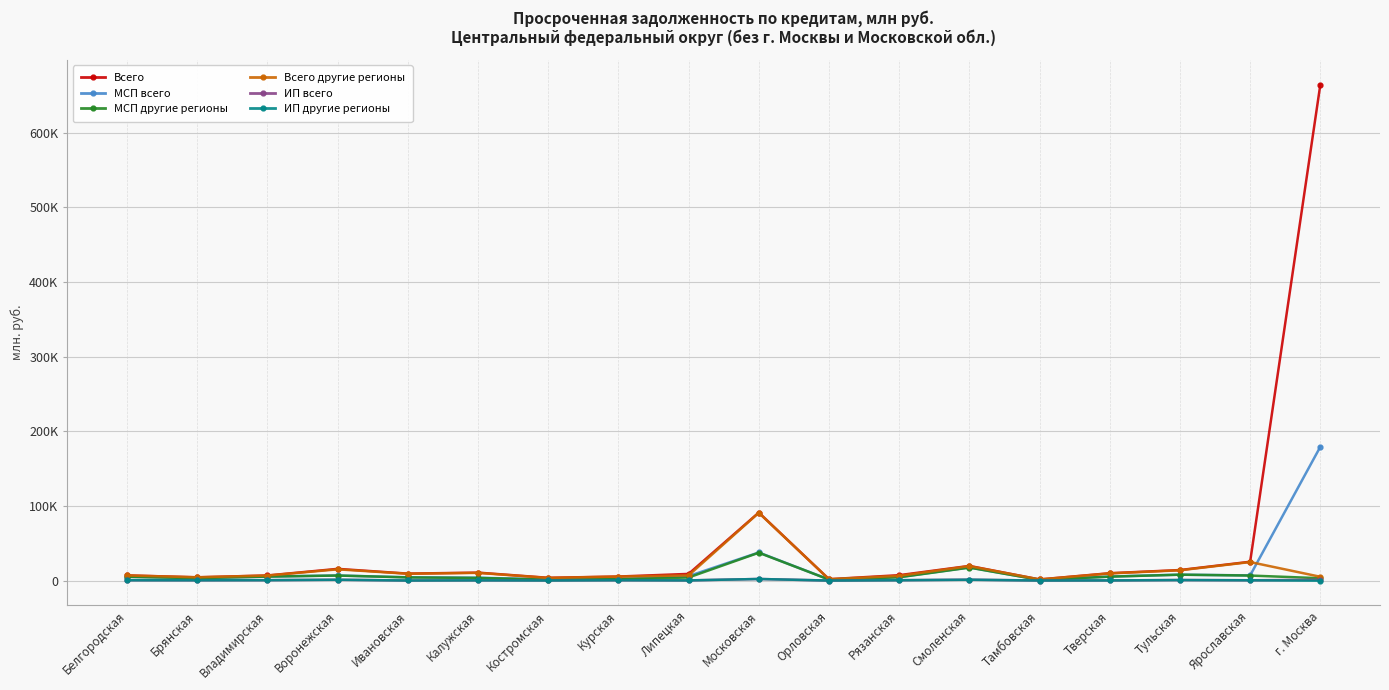

What are all the series names shown in the legend?

Всего, МСП всего, МСП другие регионы, Всего другие регионы, ИП всего, ИП другие регионы